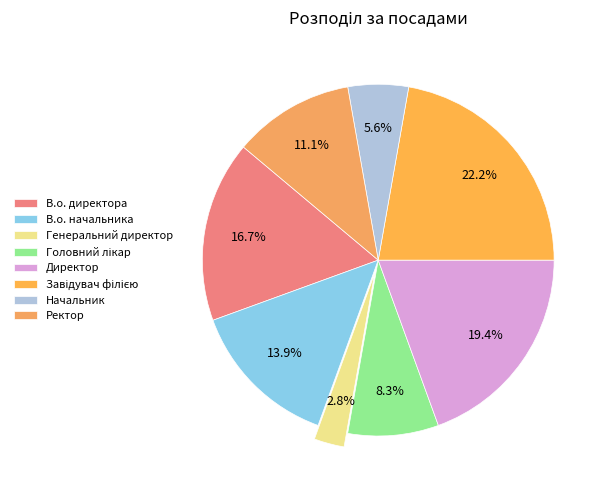

Is the sum of Ректор and Головний лікар greater than half?

No